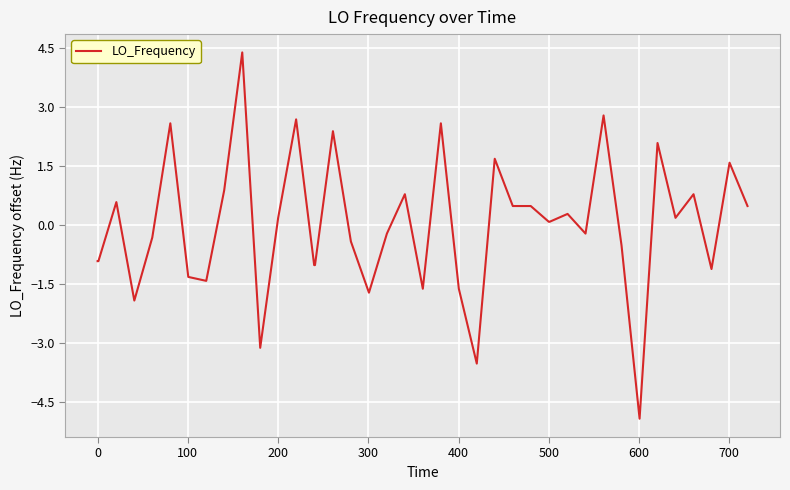

What is the smallest value displayed?

-4.9